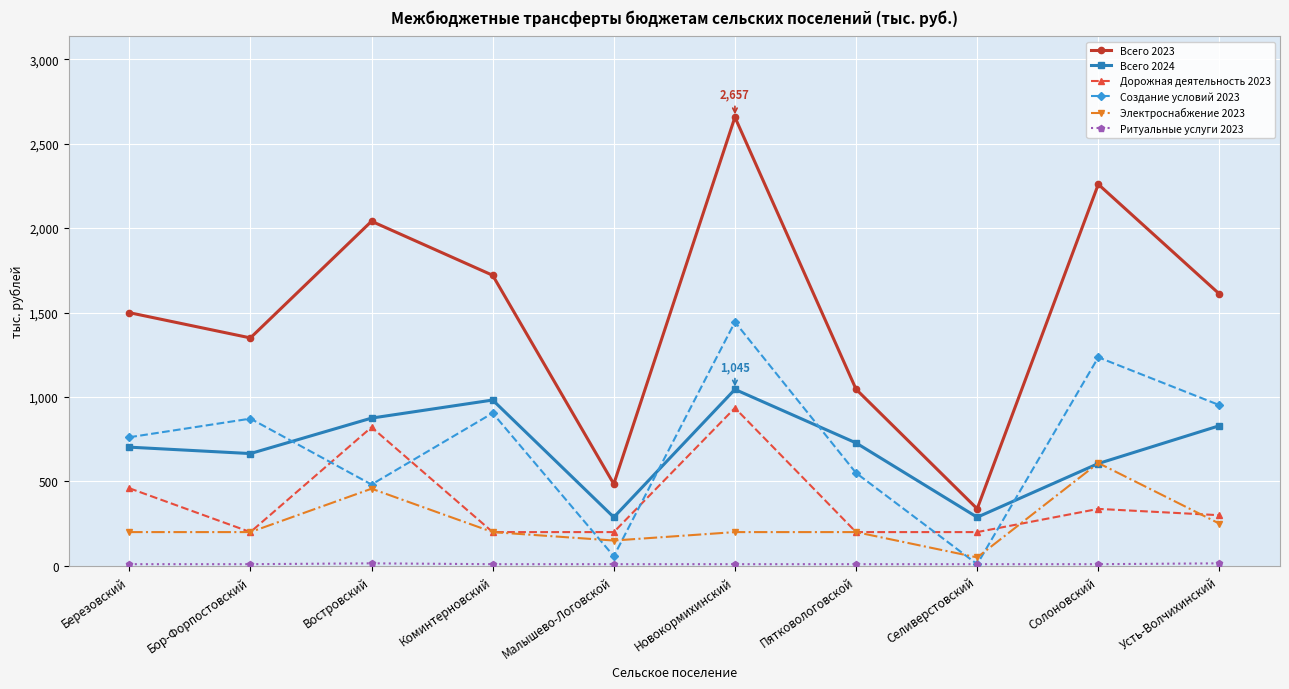

The value of Электроснабжение 2023 at Березовский is 326.2. True or false?

False